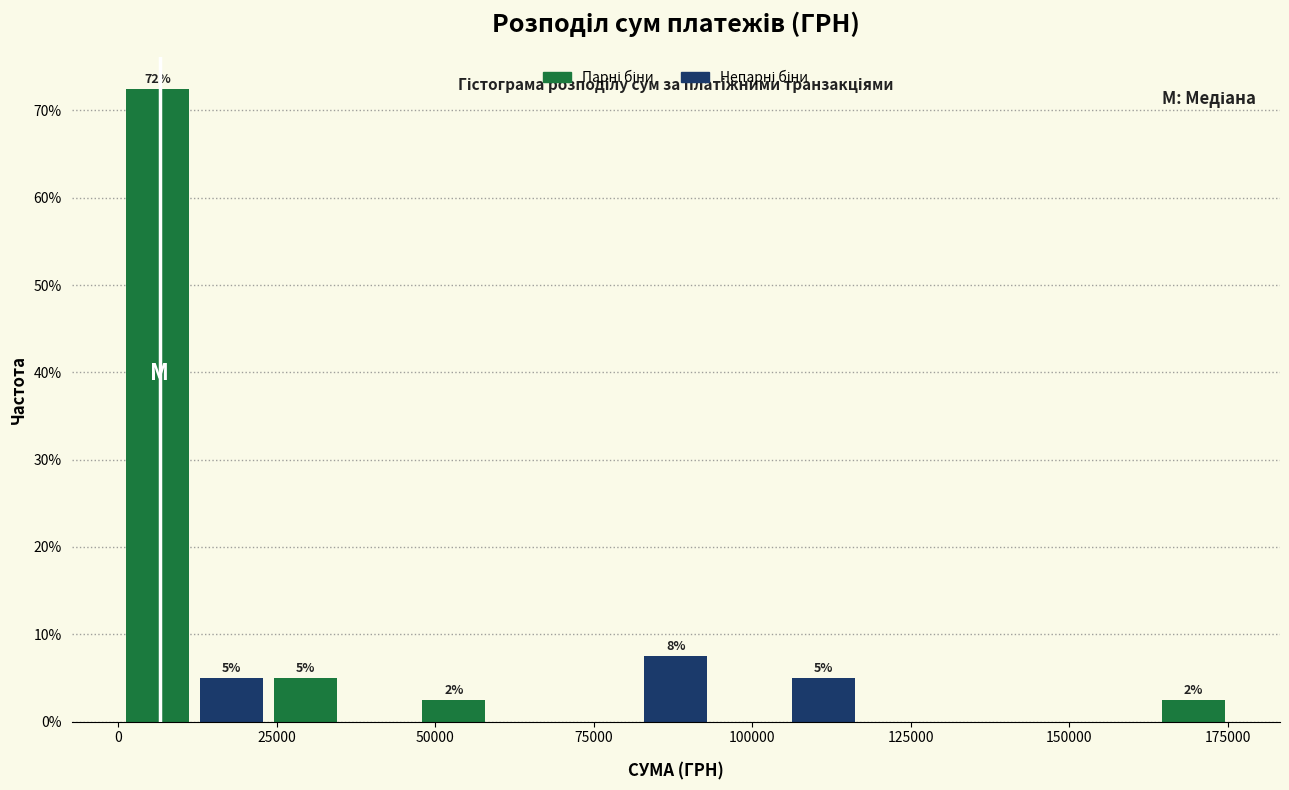

Around what value on the x-axis is the tallest bar? Give the approximate position of its centre, as read against the axis.

5000